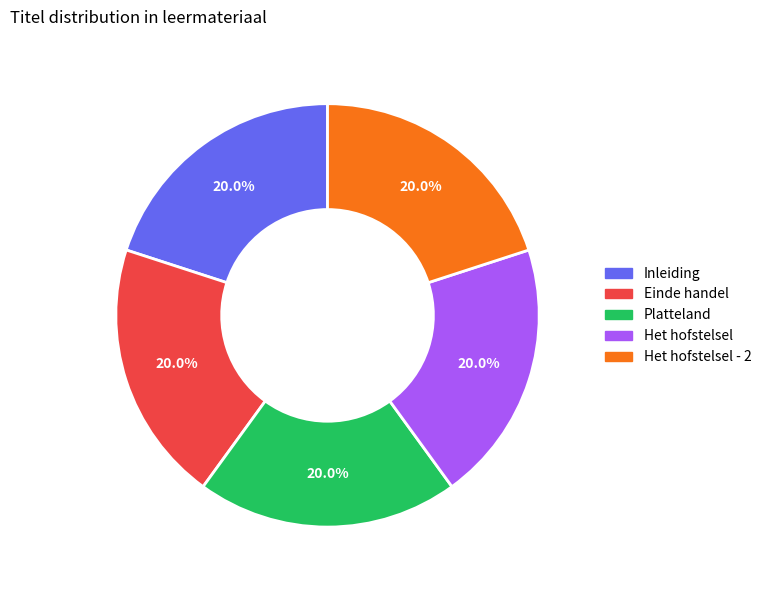

Is there a majority slice in this chart?

No